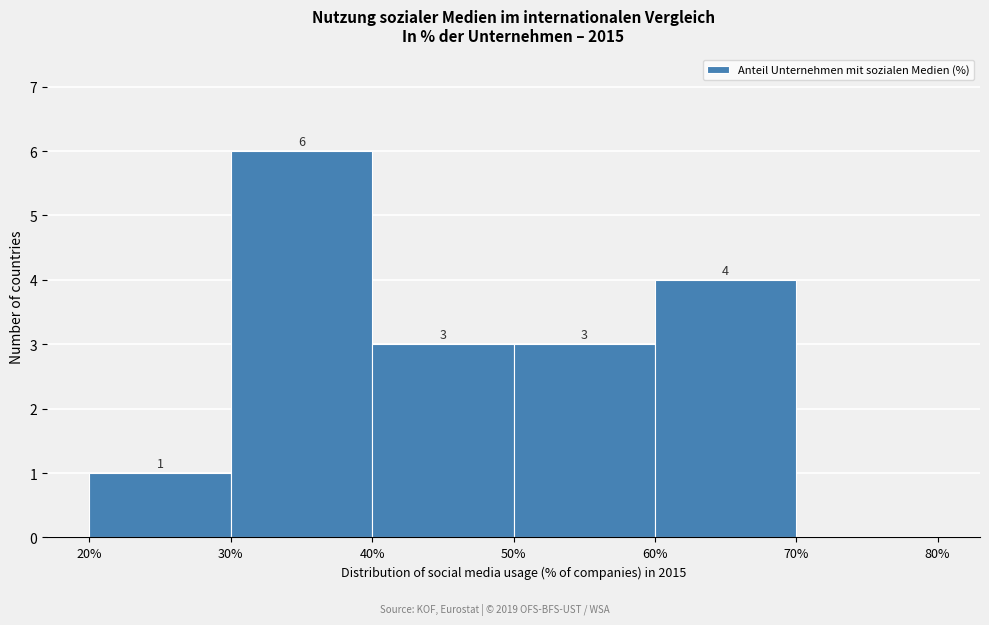

Which range on the x-axis has the tallest bar?

30% to 40%